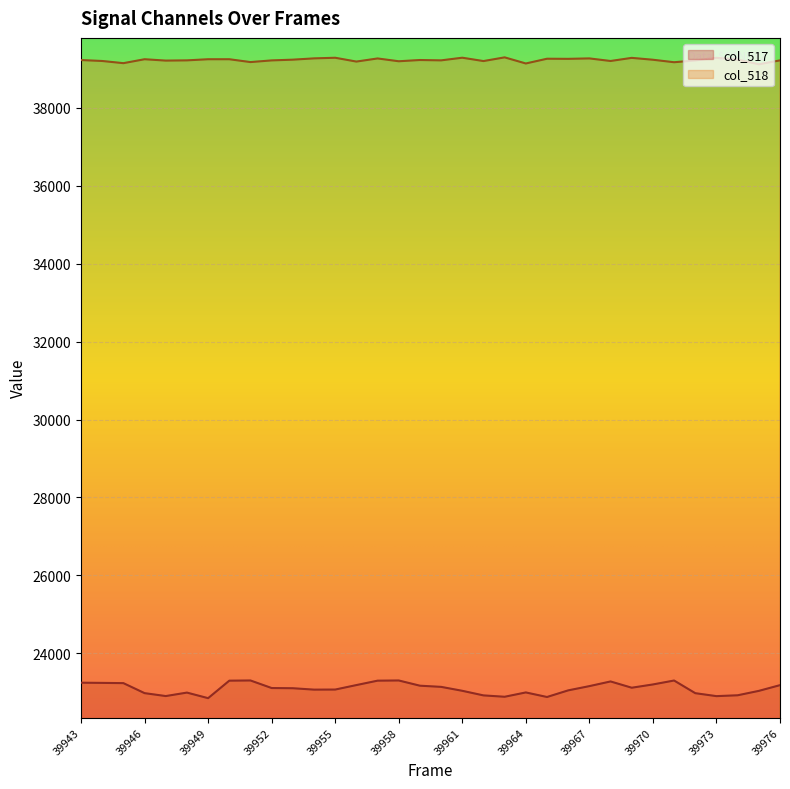

True or false: col_518 has more than 1 interior local peaks.

True